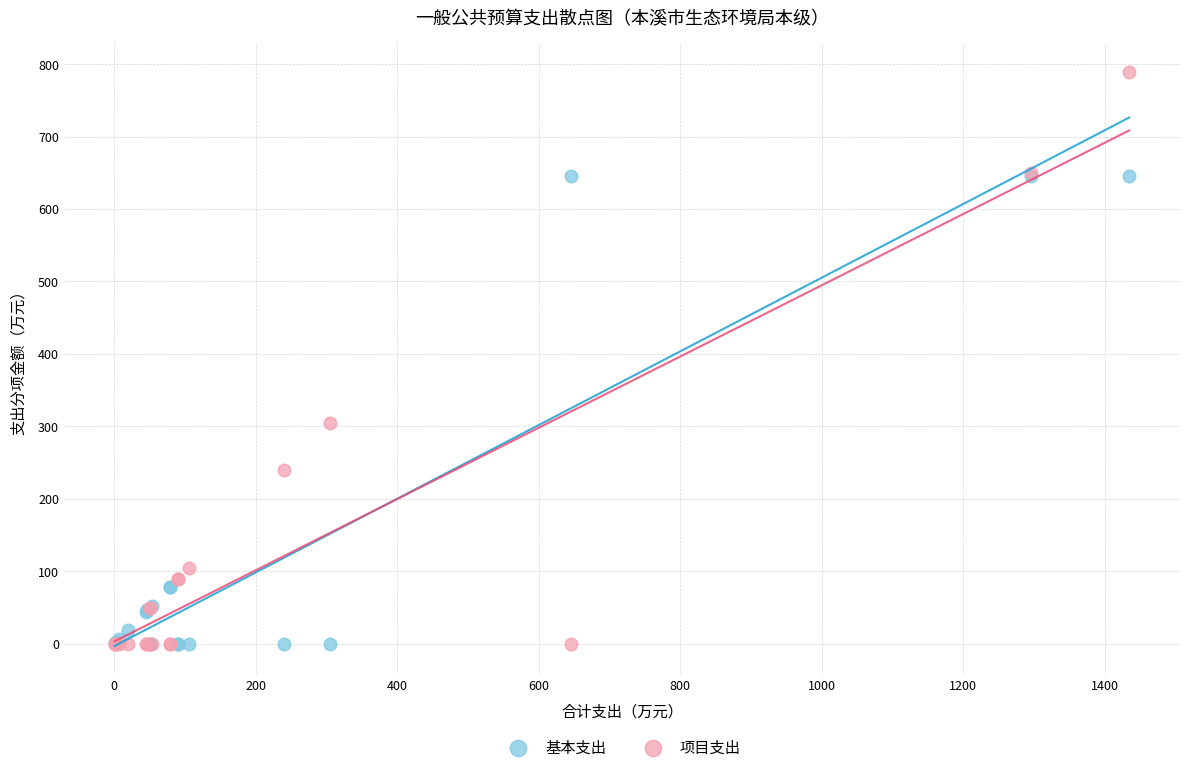

In the 项目支出 series, what Y value is closest to 394?

304.8